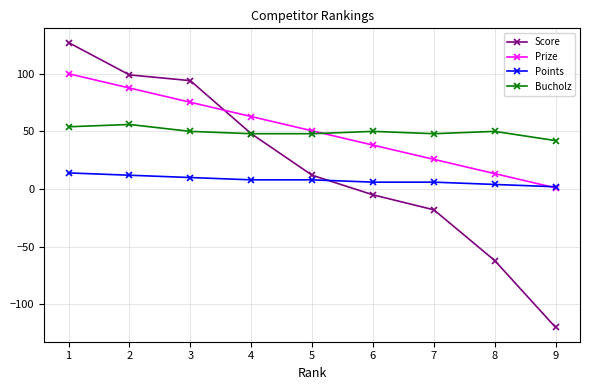

How many times do Score and Prize cross each other?

1